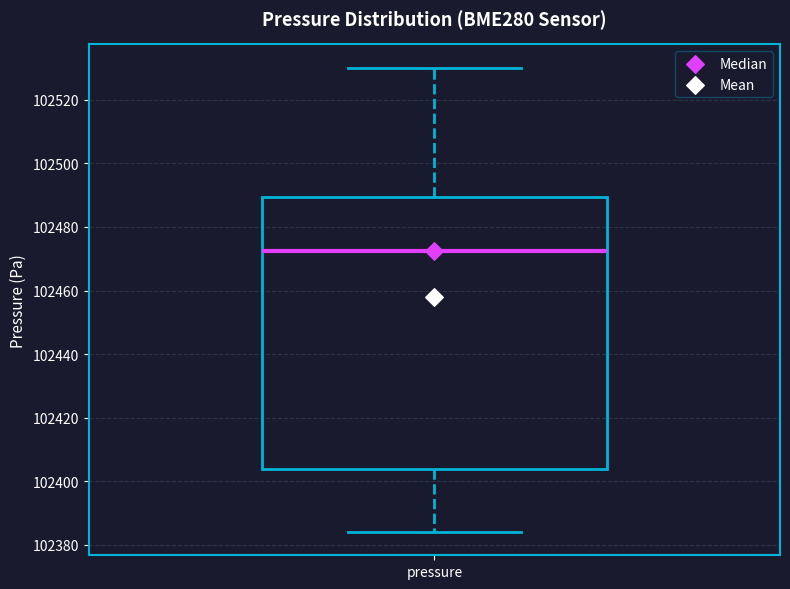

Where is the upper edge of the box for pressure on the y-axis? The values are not printed on the chart, so give them approximately, as read against the axis.

102490